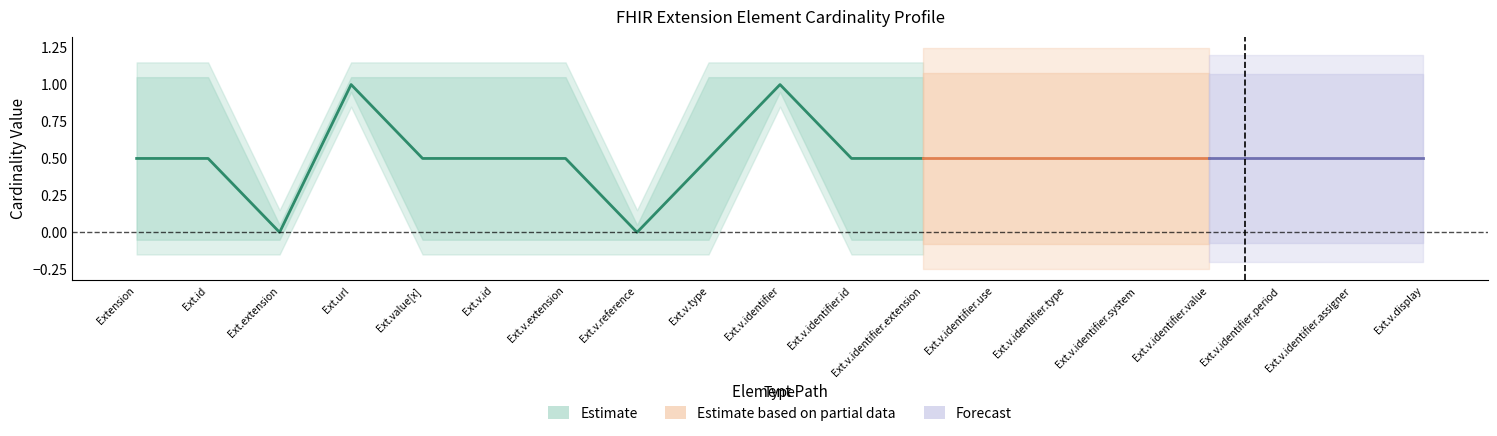

In Max, how many points are lower than both neighbors (excluding endpoints)?

2